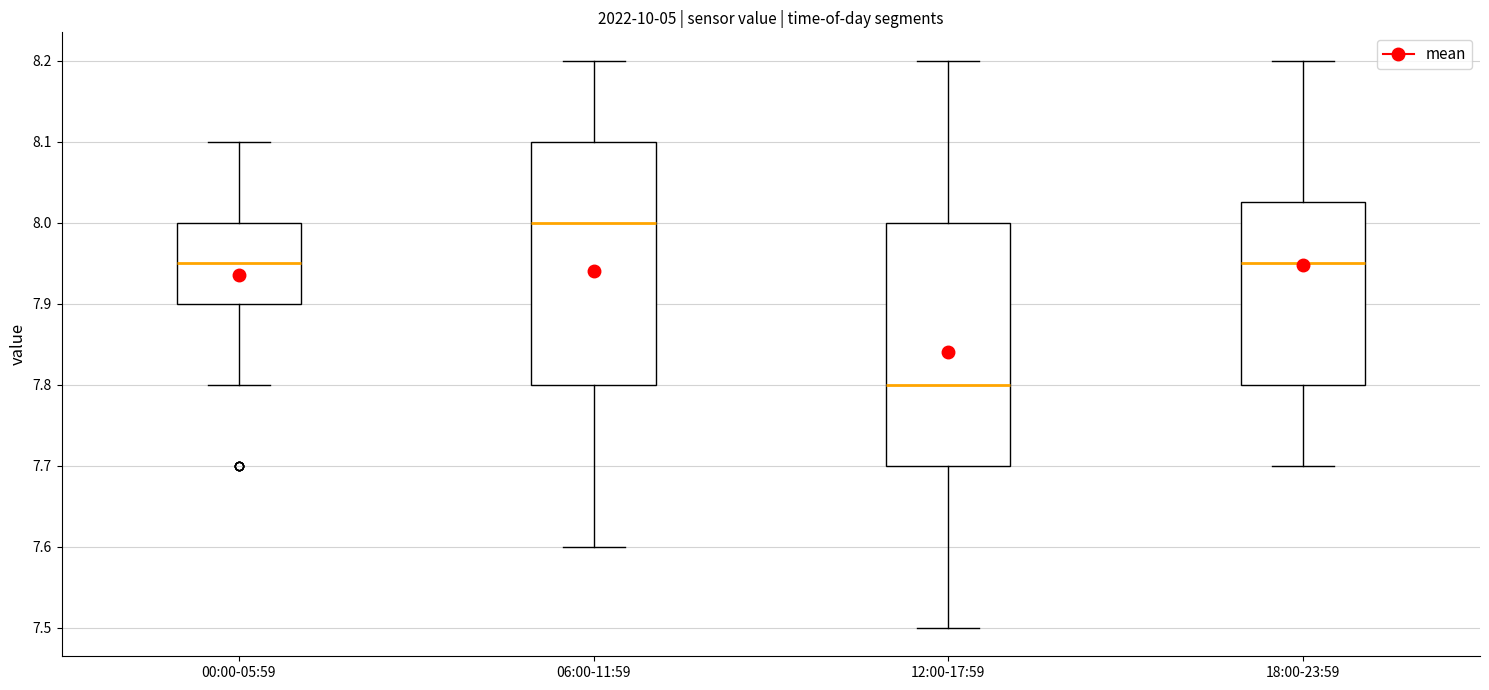

Reading left to right, transcribe this box plot: for each box, give where its median line is, the range the box spans, and where its two whiskers end, as read against the y-axis. The values are not printed on the chart, so give them approximately, as read against the axis.

00:00-05:59: median 7.95, box 7.90 to 8.00, whiskers 7.80 to 8.10
06:00-11:59: median 8.00, box 7.80 to 8.10, whiskers 7.60 to 8.20
12:00-17:59: median 7.80, box 7.70 to 8.00, whiskers 7.50 to 8.20
18:00-23:59: median 7.95, box 7.80 to 8.03, whiskers 7.70 to 8.20